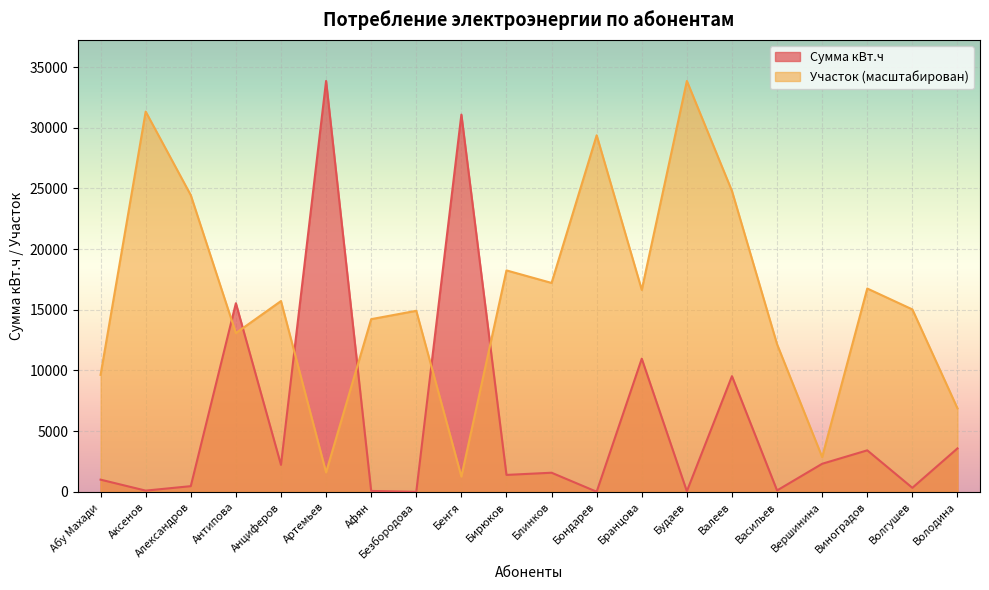

Is the value of Участок at Афян greater than the value of Сумма кВт.ч at Блинков?

Yes